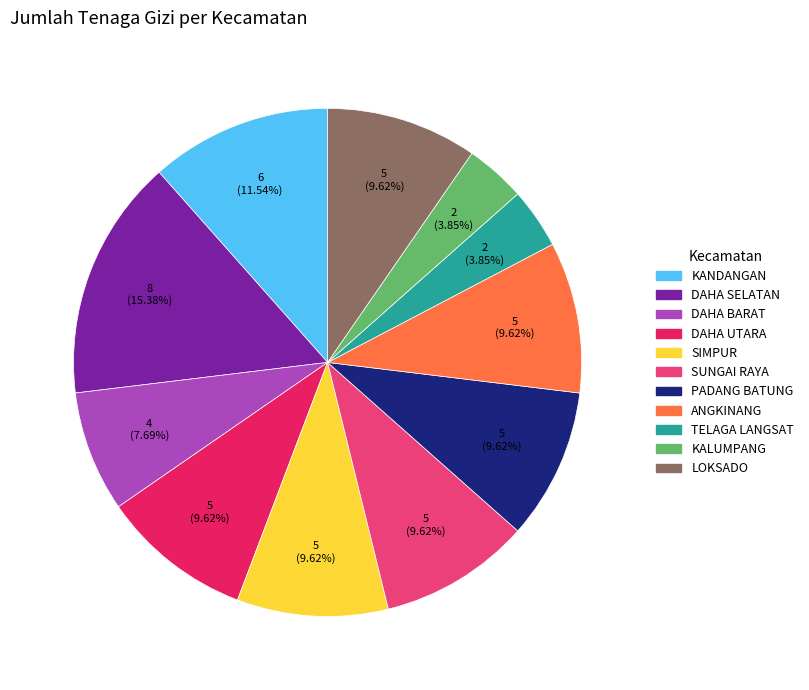

To the nearest percent, what portion does KANDANGAN represent?

12%